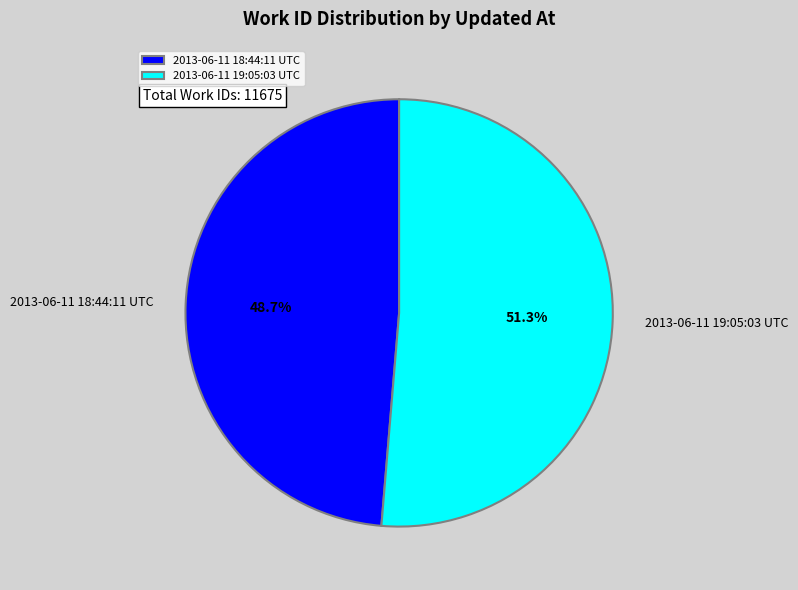

Which category has the biggest portion of the pie?

2013-06-11 19:05:03 UTC